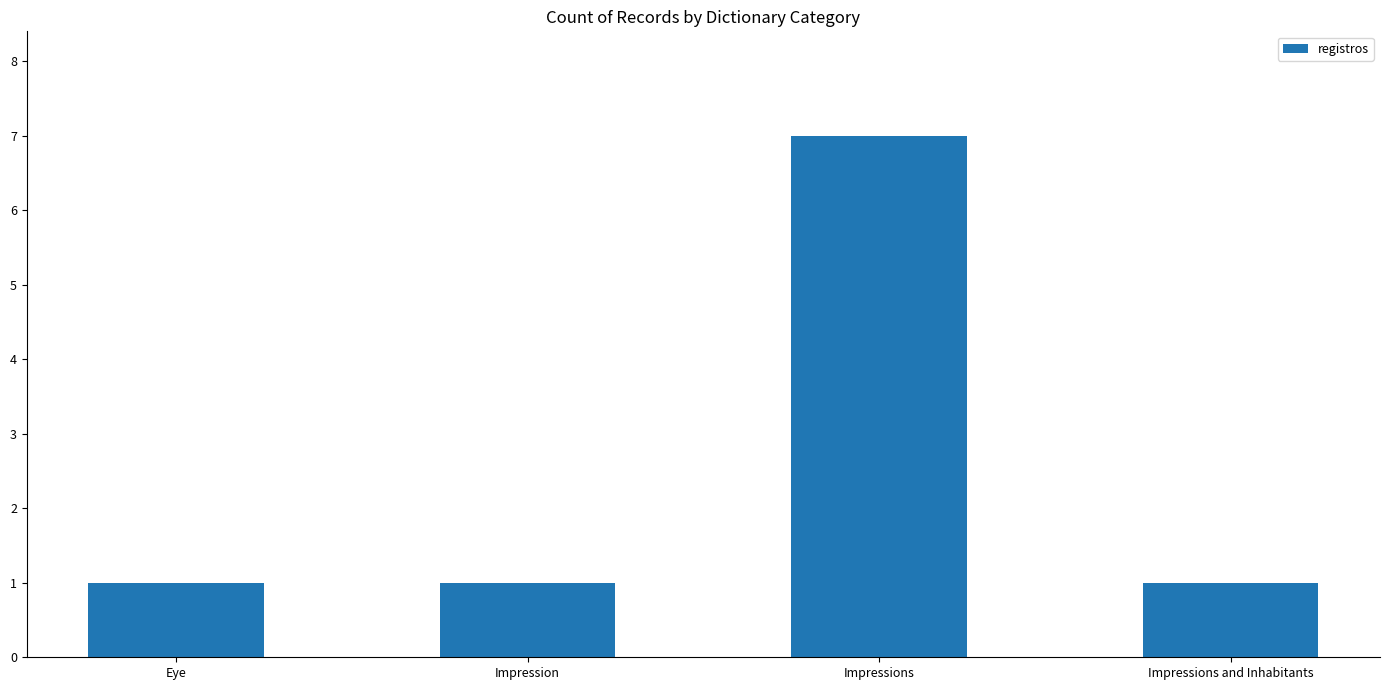

What is the difference between the maximum and minimum values?

6